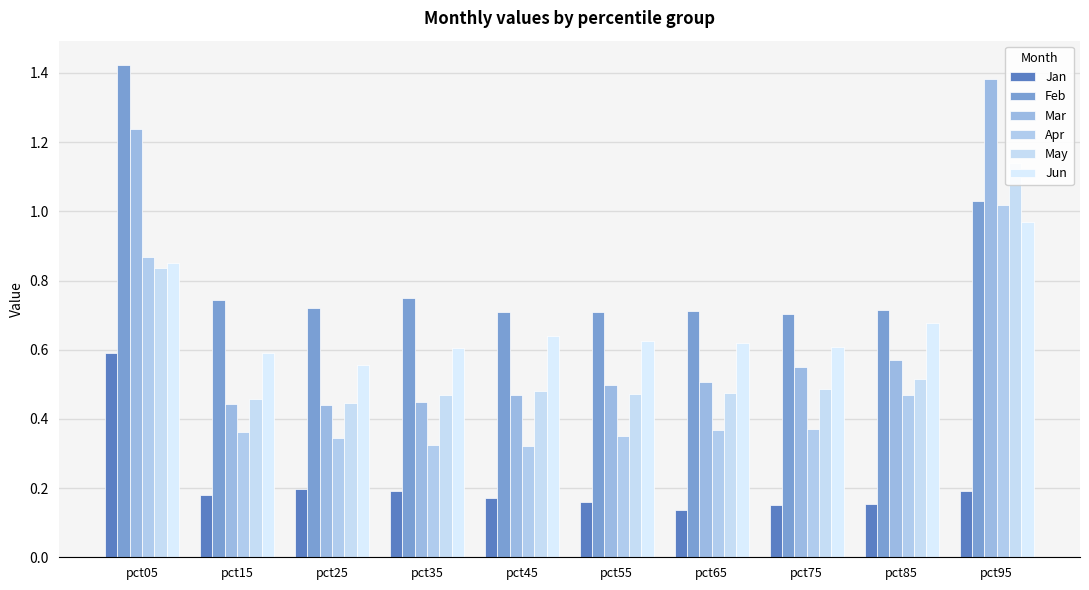

List the series in order of their peak value, highest first.

Feb, Mar, May, Apr, Jun, Jan